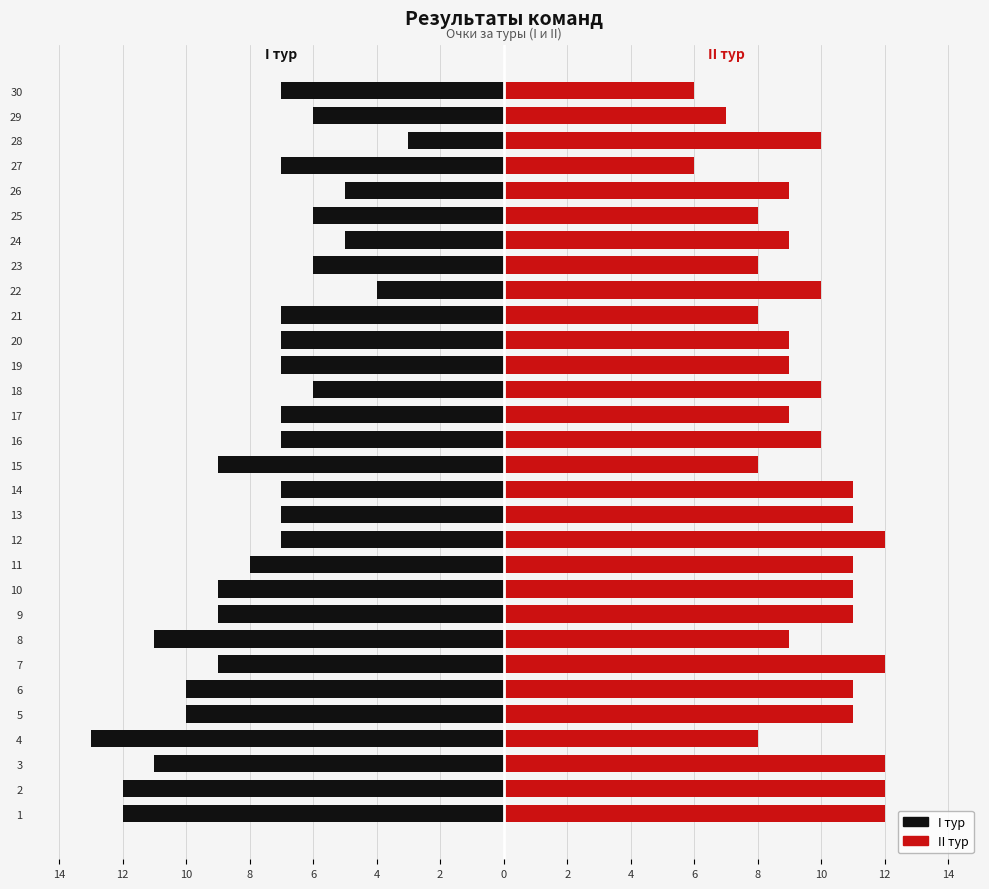

Count the II тур values in the range 8 to 11.

22